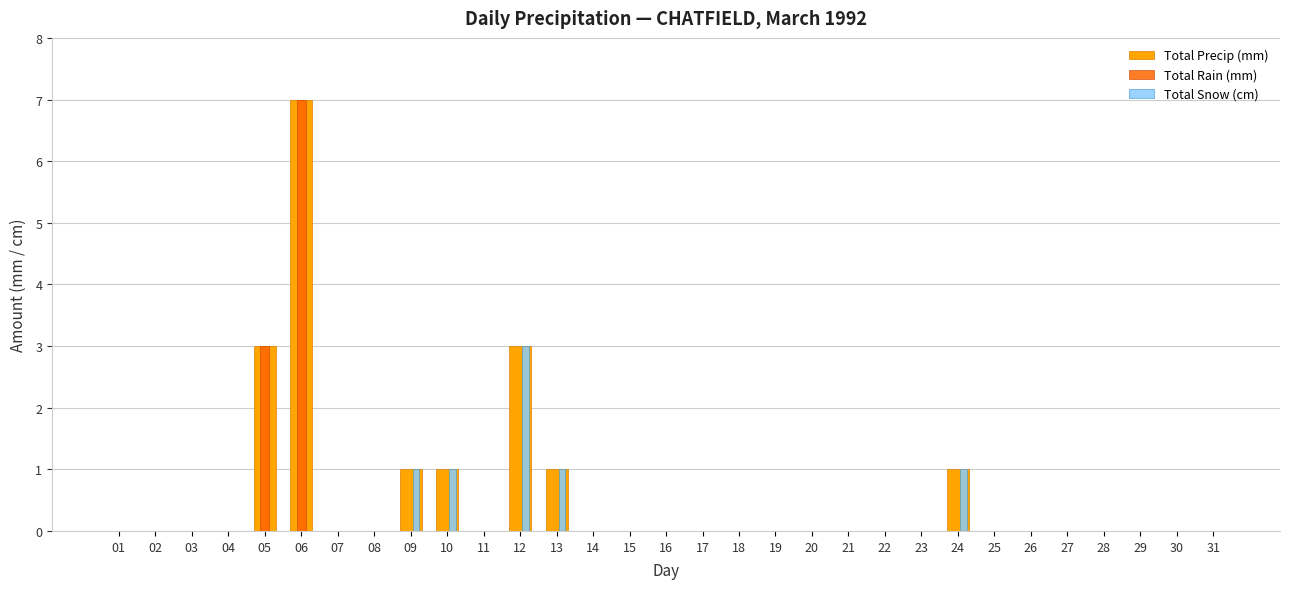

Count the number of data series in this chart.

3